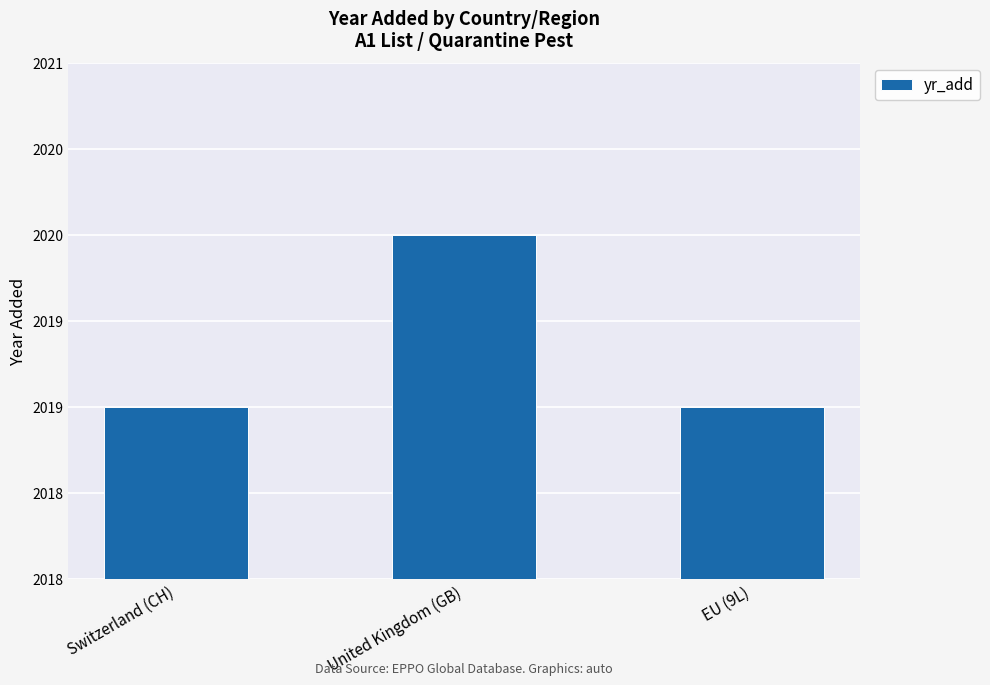

Which category has the lowest value across all series?

Switzerland (CH)